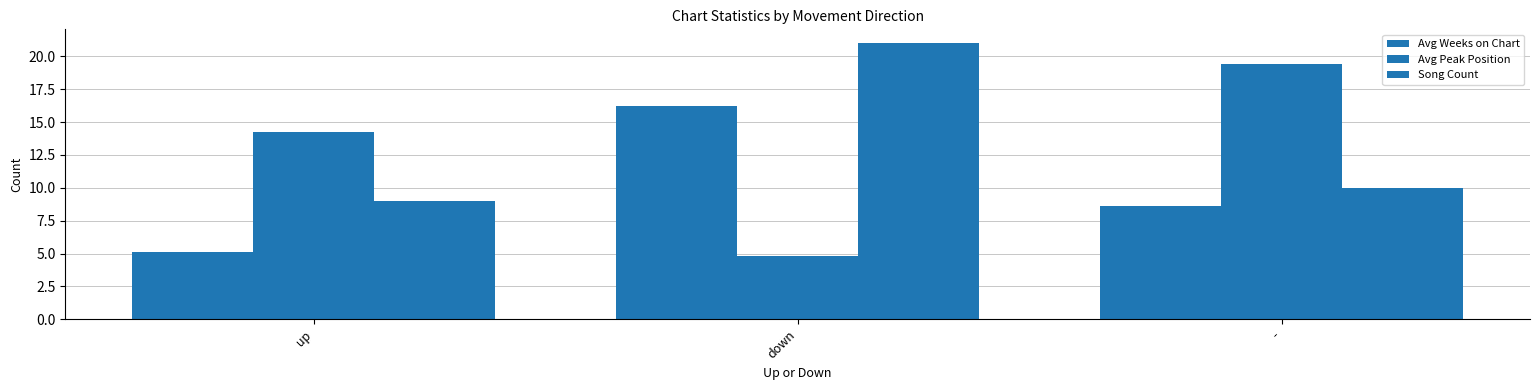

Is it true that Avg Peak Position equals 19.4 at -?

True